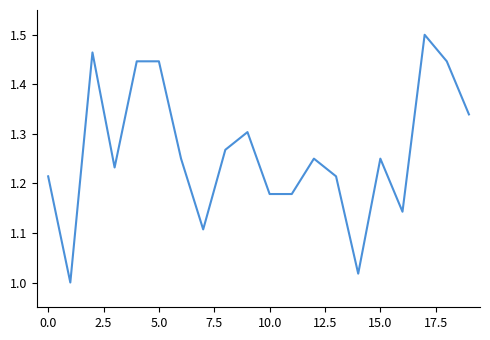

What is the difference between the maximum and minimum values?

0.5